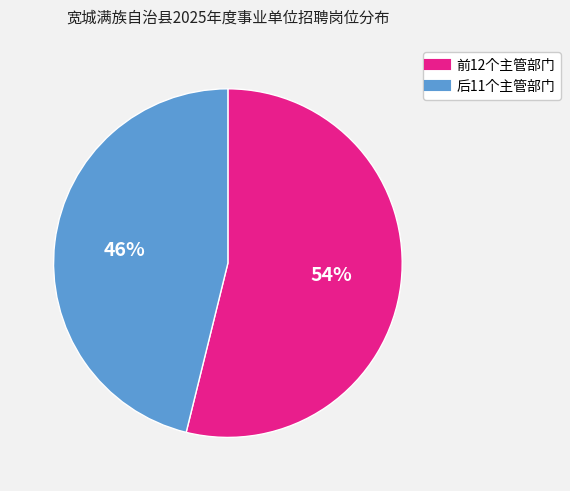

To the nearest percent, what is the average slice percentage?

50%